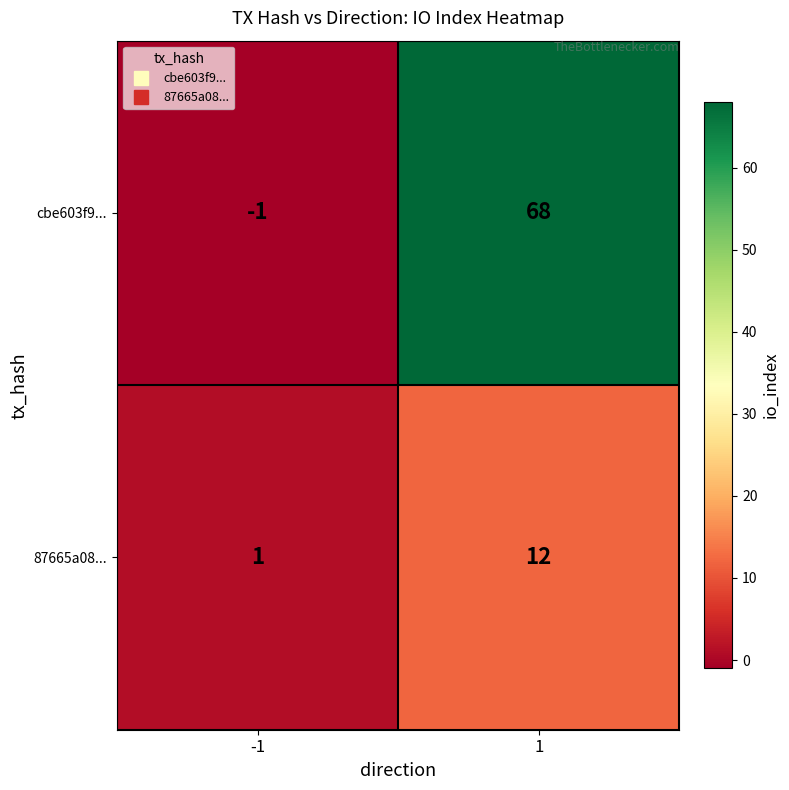

What is the difference between the highest and lowest values at 1?

56